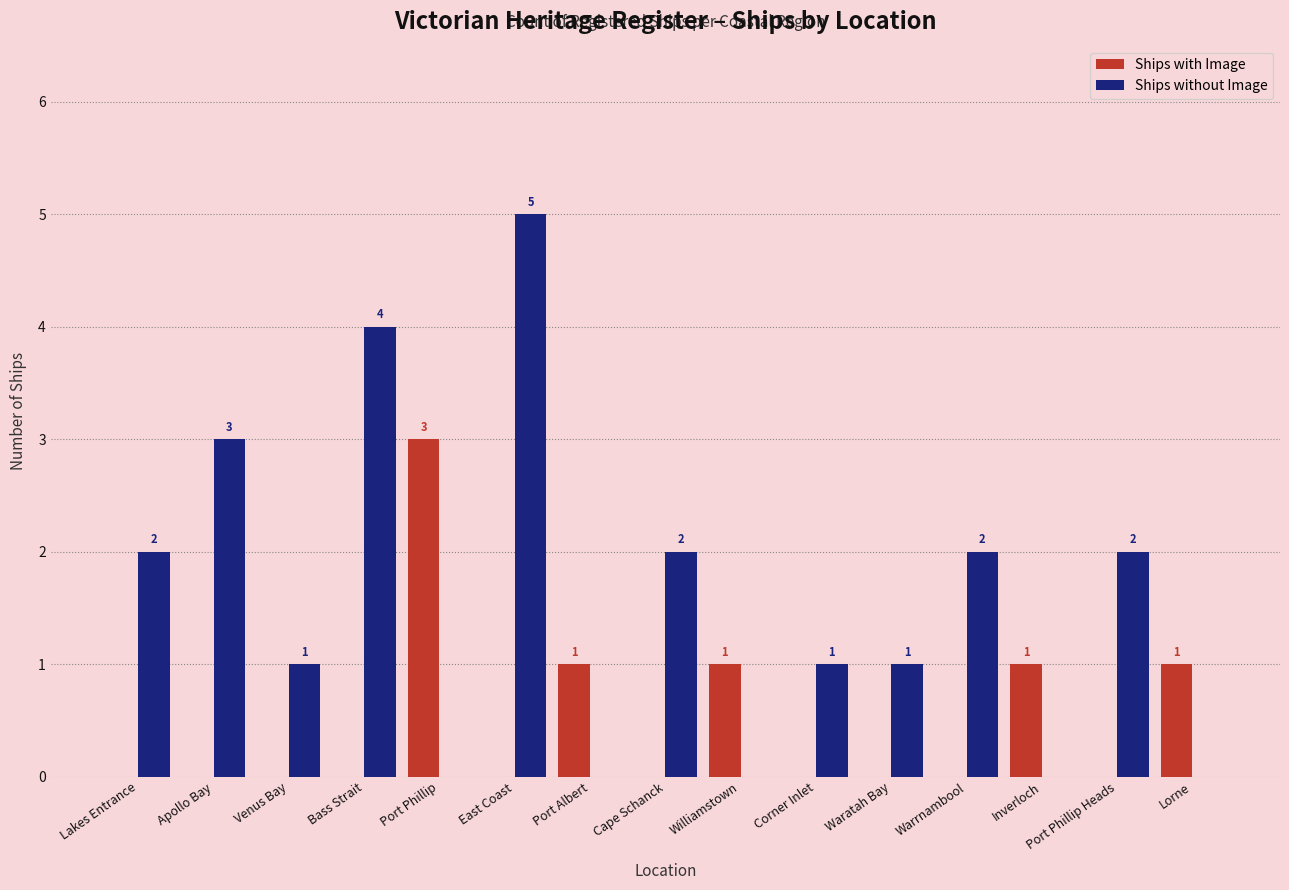

How many positive values does the Ships without Image series have?

10